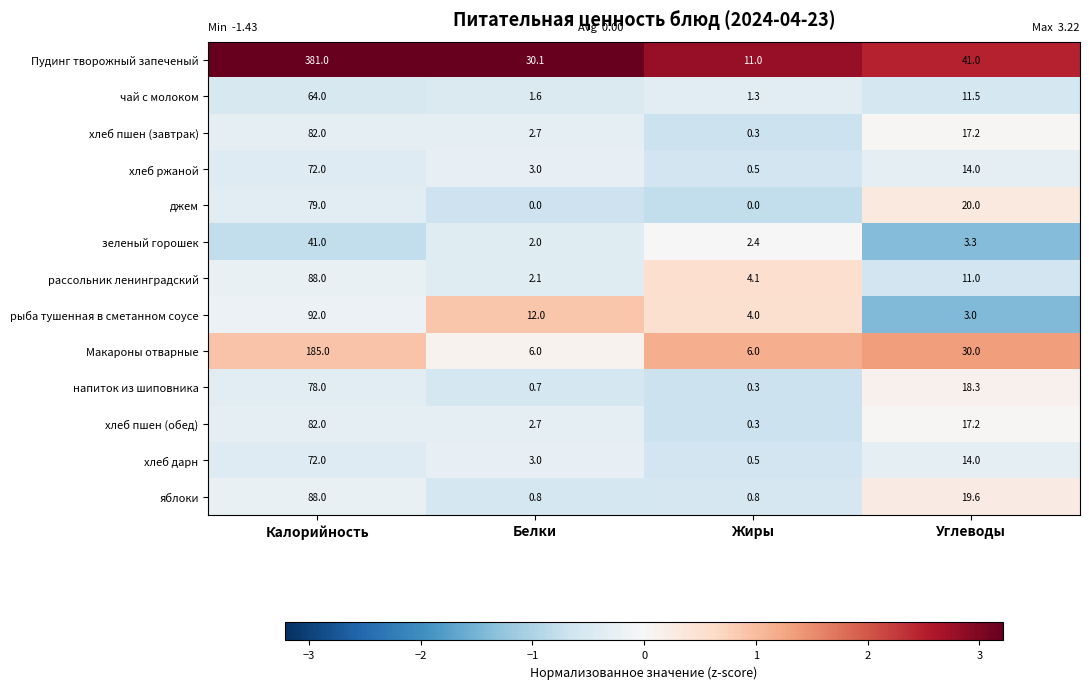

List the labels in order of зеленый горошек value, largest first.

Калорийность, Углеводы, Жиры, Белки